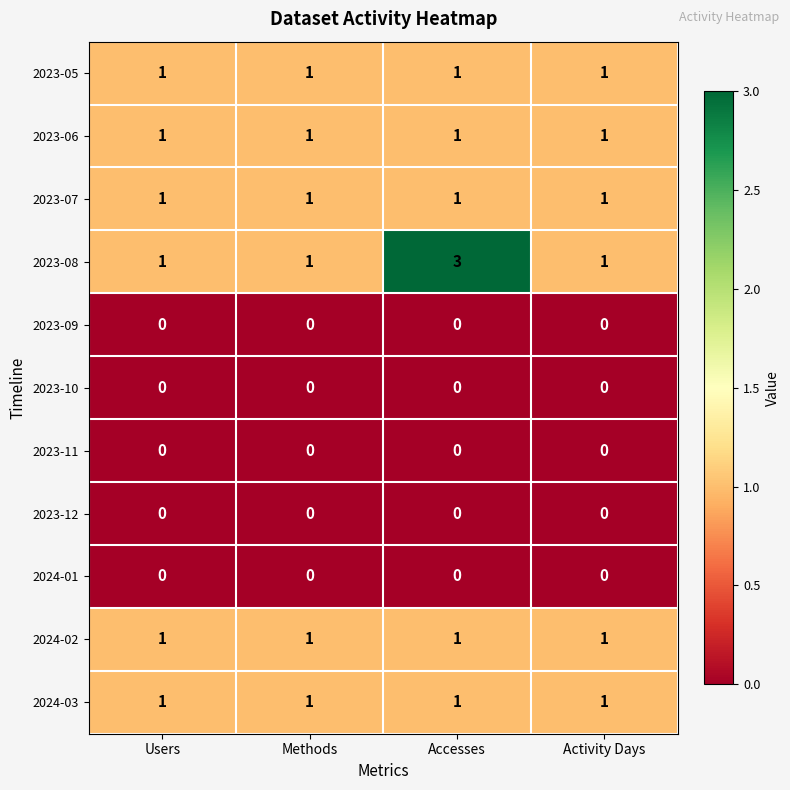

Which label corresponds to the largest value in the chart?

Accesses